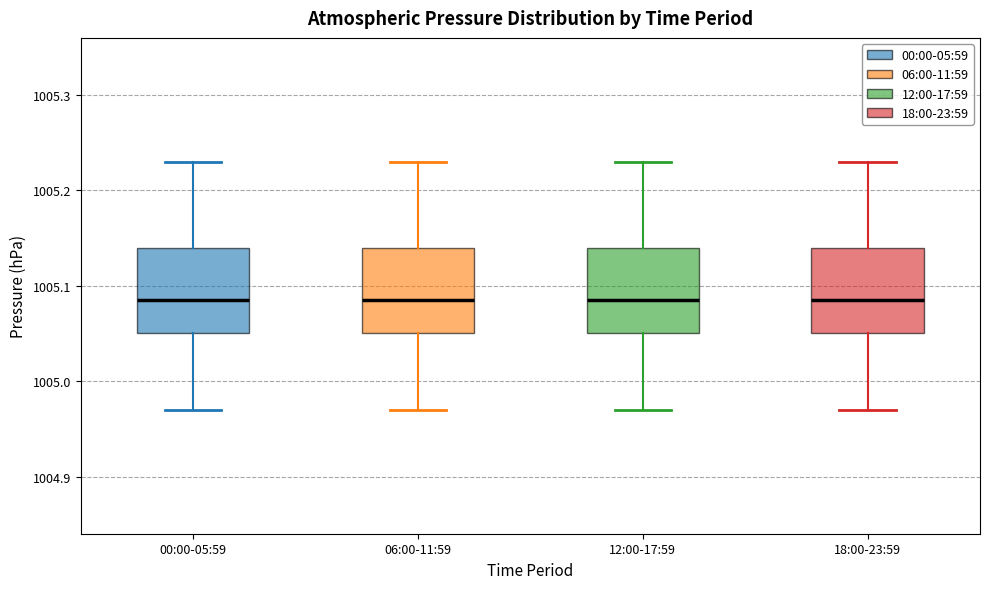

Reading left to right, read every box against the y-axis: the position of its median line, the range the box covers, and the ends of its whiskers. The values are not printed on the chart, so give them approximately, as read against the axis.

00:00-05:59: median 1005.09, box 1005.05 to 1005.14, whiskers 1004.97 to 1005.23
06:00-11:59: median 1005.09, box 1005.05 to 1005.14, whiskers 1004.97 to 1005.23
12:00-17:59: median 1005.09, box 1005.05 to 1005.14, whiskers 1004.97 to 1005.23
18:00-23:59: median 1005.09, box 1005.05 to 1005.14, whiskers 1004.97 to 1005.23